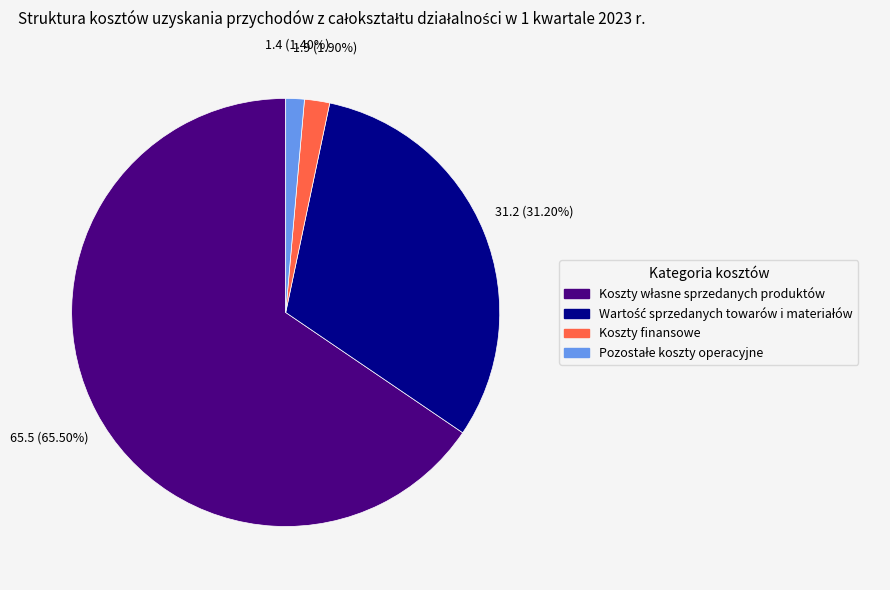

To the nearest percent, what percentage of the pie is Koszty finansowe?

2%